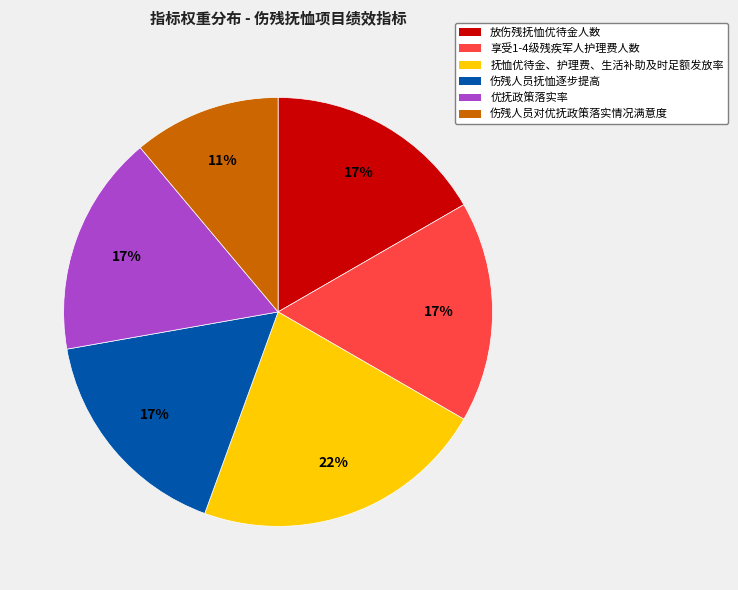

Approximately how many times larger is the value at 伤残人员抚恤逐步提高 compared to 抚恤优待金、护理费、生活补助及时足额发放率?

0.8